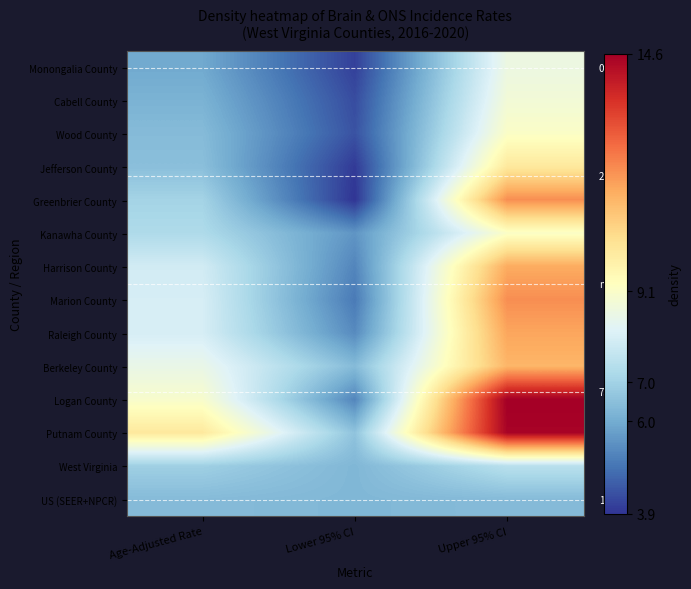

Is the value of Monongalia County at Age-Adjusted Rate greater than the value of Greenbrier County at Age-Adjusted Rate?

No